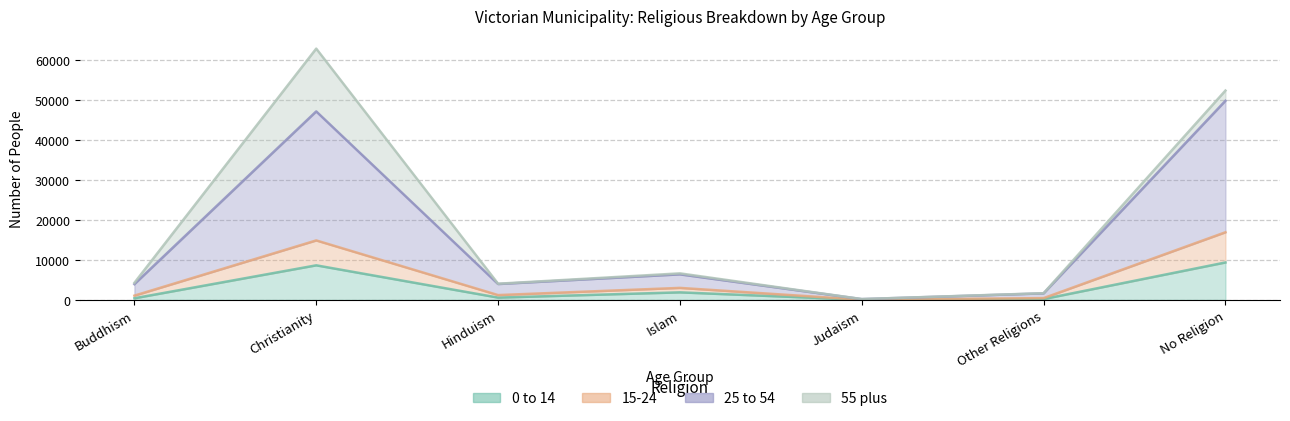

At which category does the chart reach its peak across all series?

No Religion